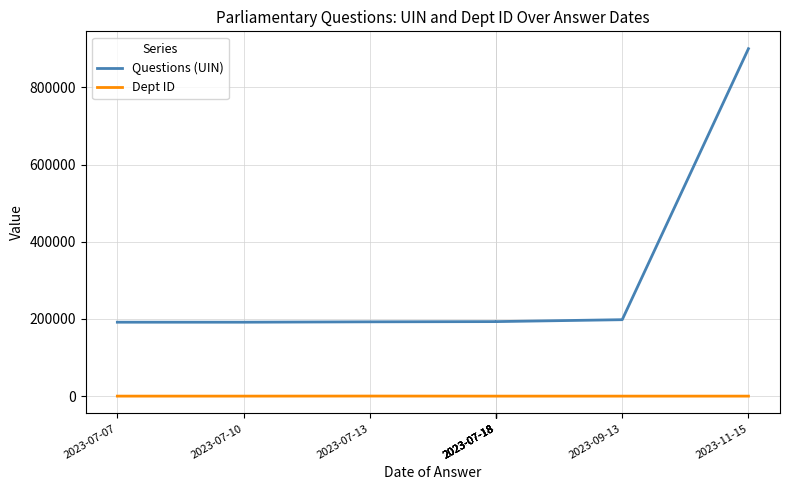

Reading right to left, extract all data points from this chart.

Questions (UIN): 900100	198051	193092	193090	193089	193088	193087	192511	191549	191550
Dept ID: 27	27	27	27	27	27	27	215	60	60